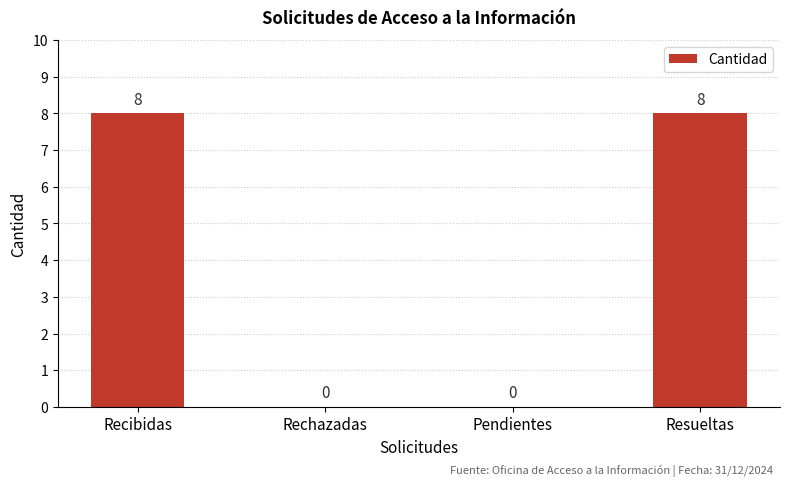

What is the change in value from Recibidas to Rechazadas?

-8